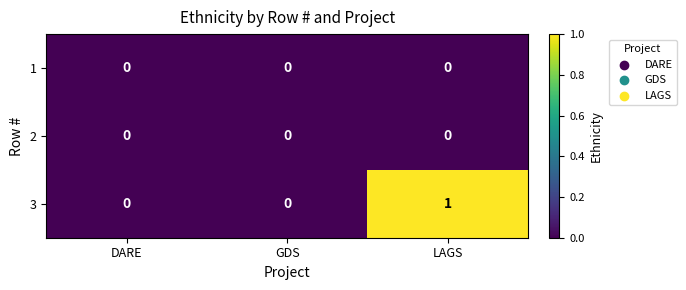

At which category does the chart reach its peak across all series?

LAGS